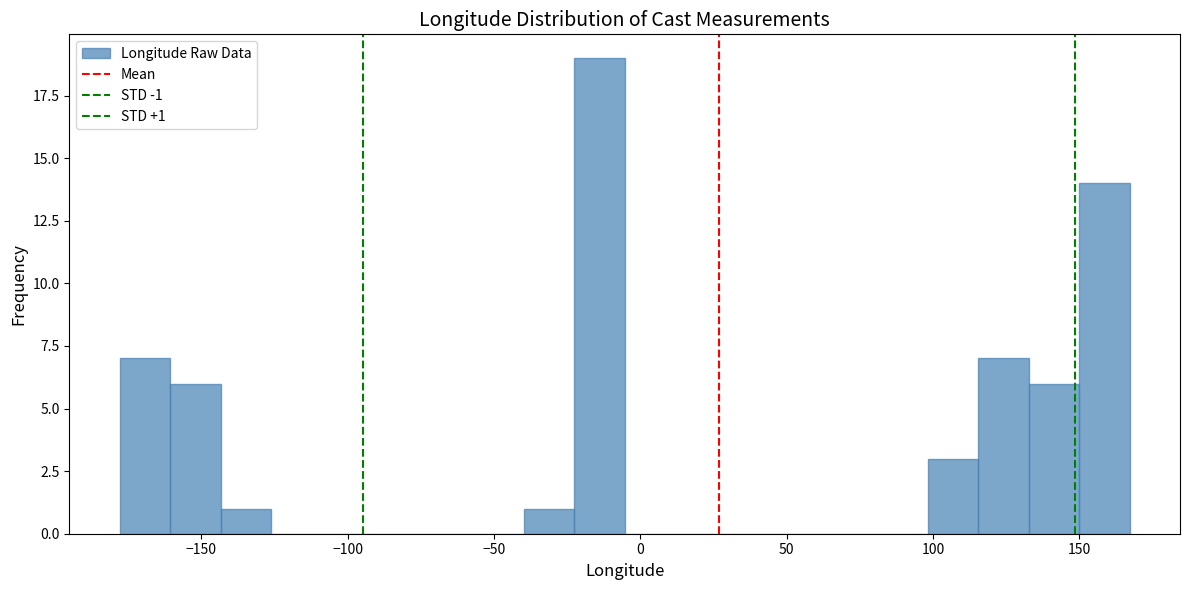

Read against the x-axis, roughly where is the centre of the tallest bar?

-15